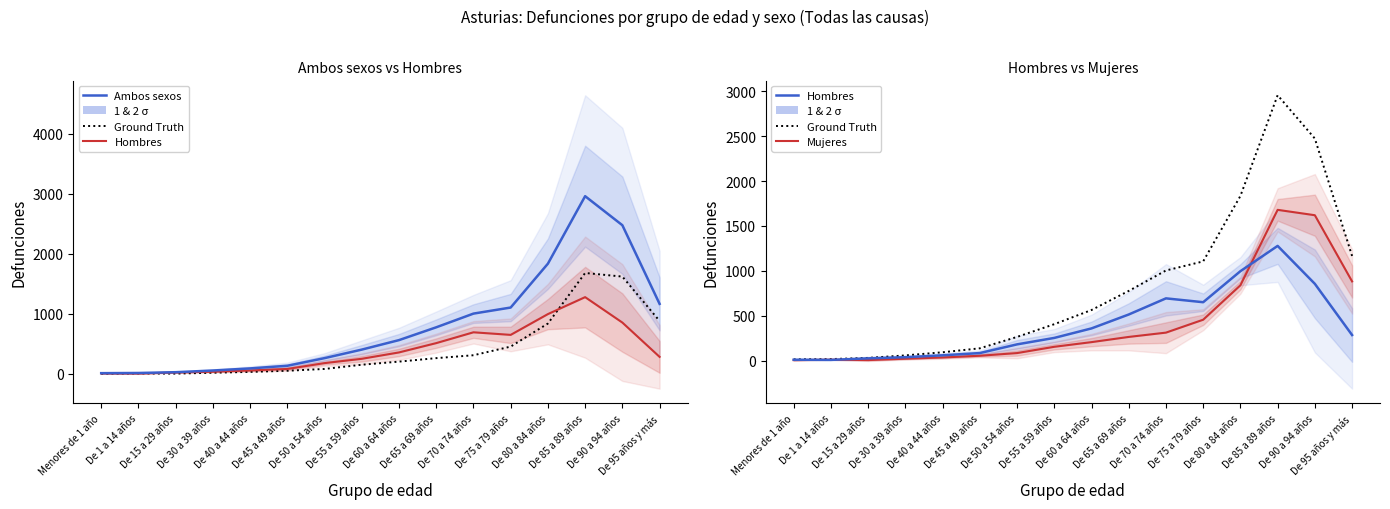

Does the chart have visible grid lines?

No